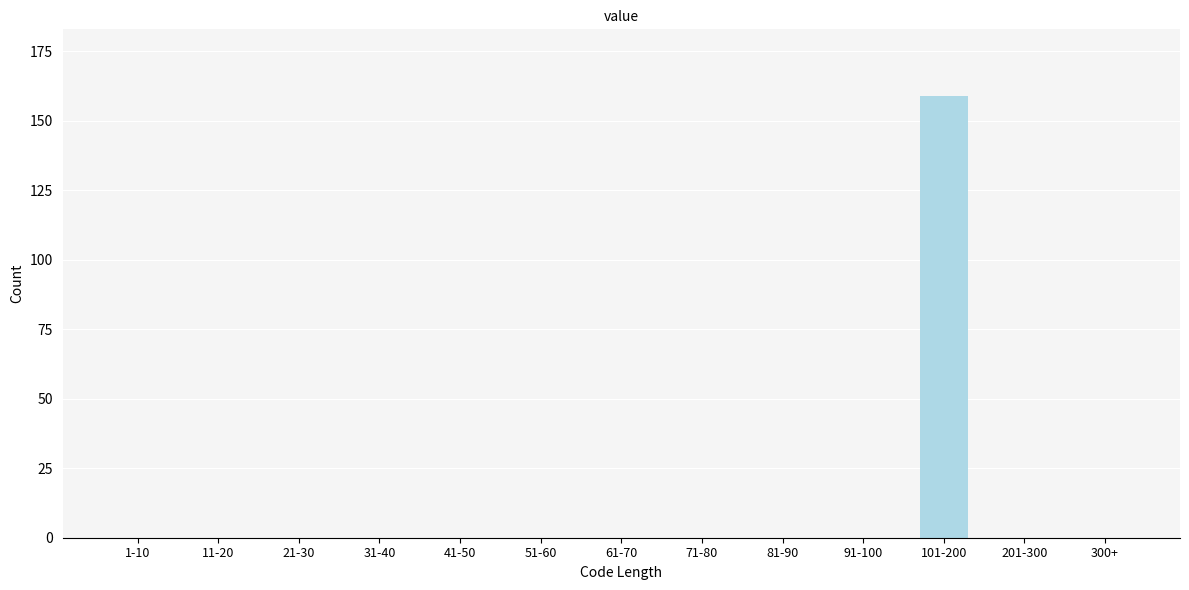

Reading left to right, extract all data points from this chart.

1-10=0	11-20=0	21-30=0	31-40=0	41-50=0	51-60=0	61-70=0	71-80=0	81-90=0	91-100=0	101-200=159	201-300=0	300+=0